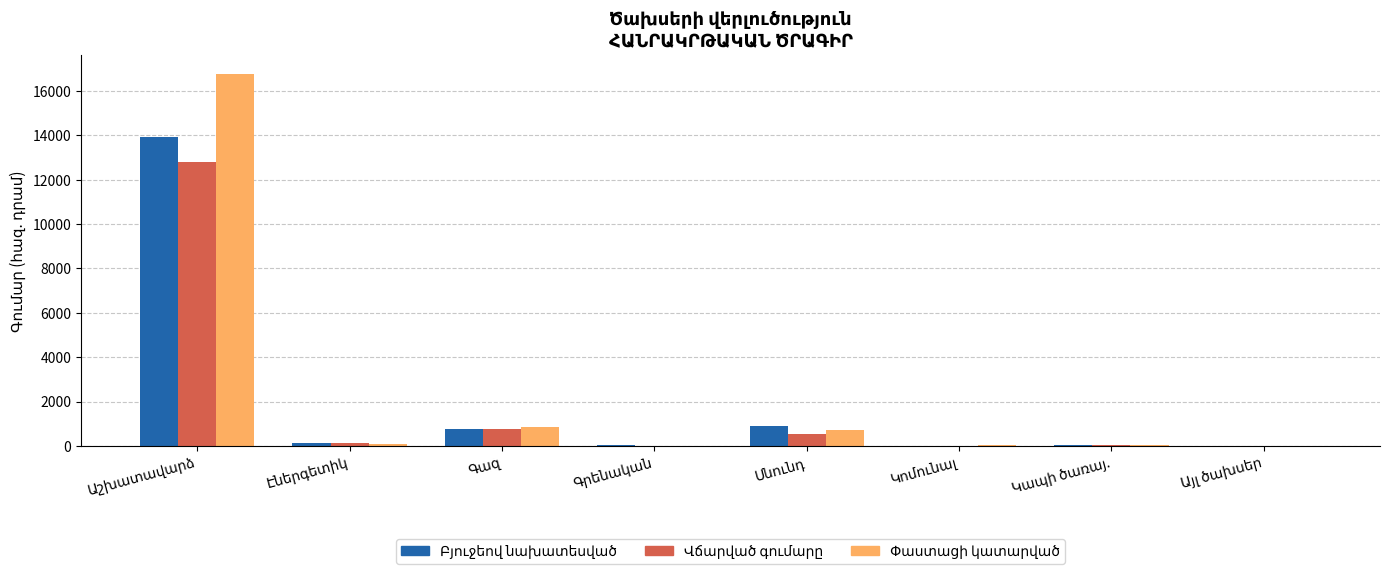

What is the maximum value shown in the chart?

16780.2